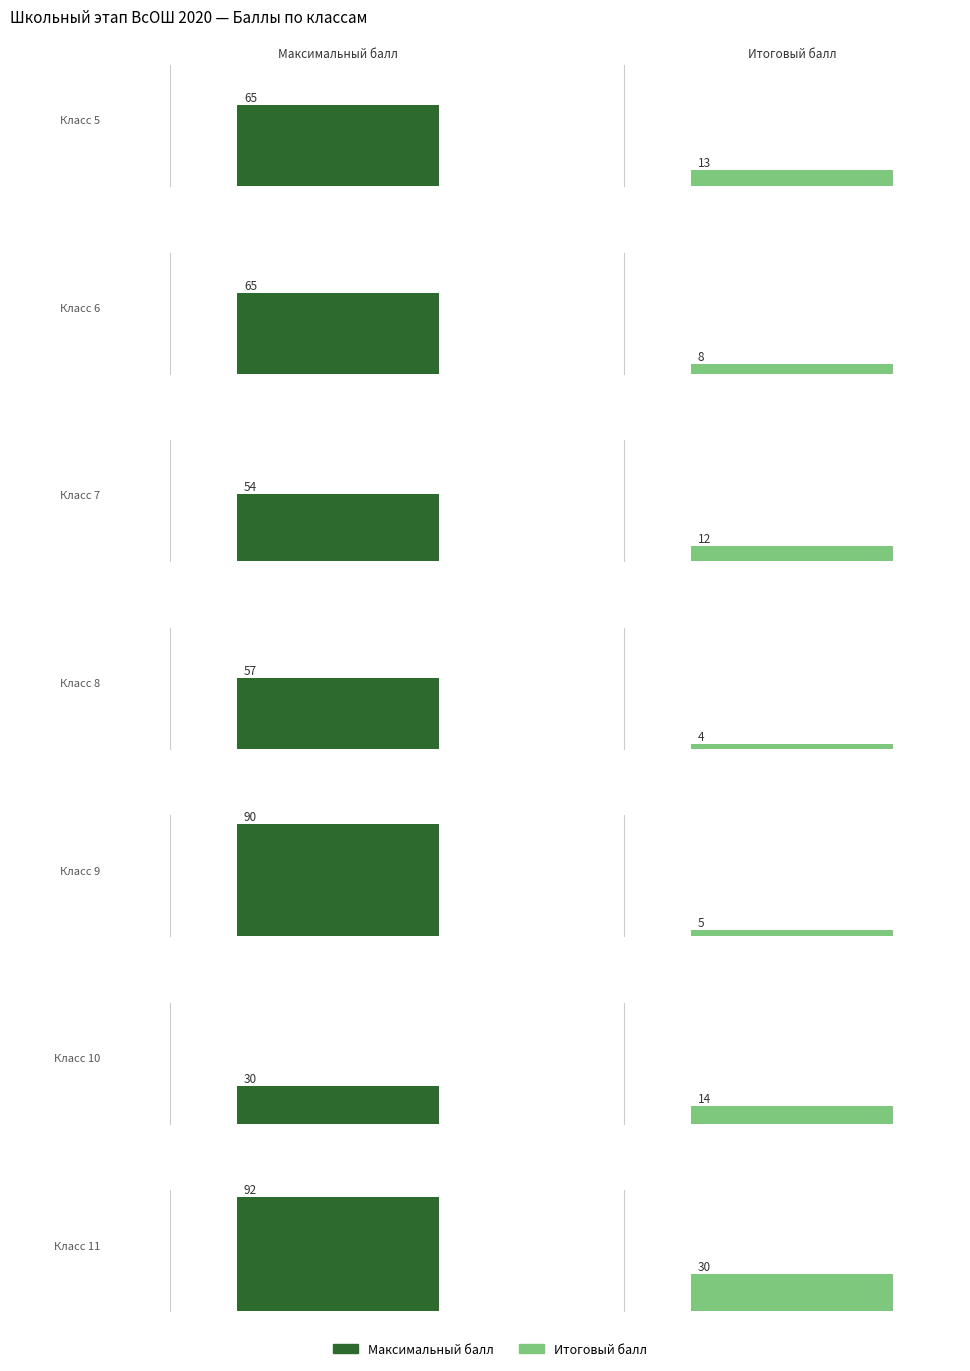

What is the value of the Итоговый балл bar at the 5th from the left?

5